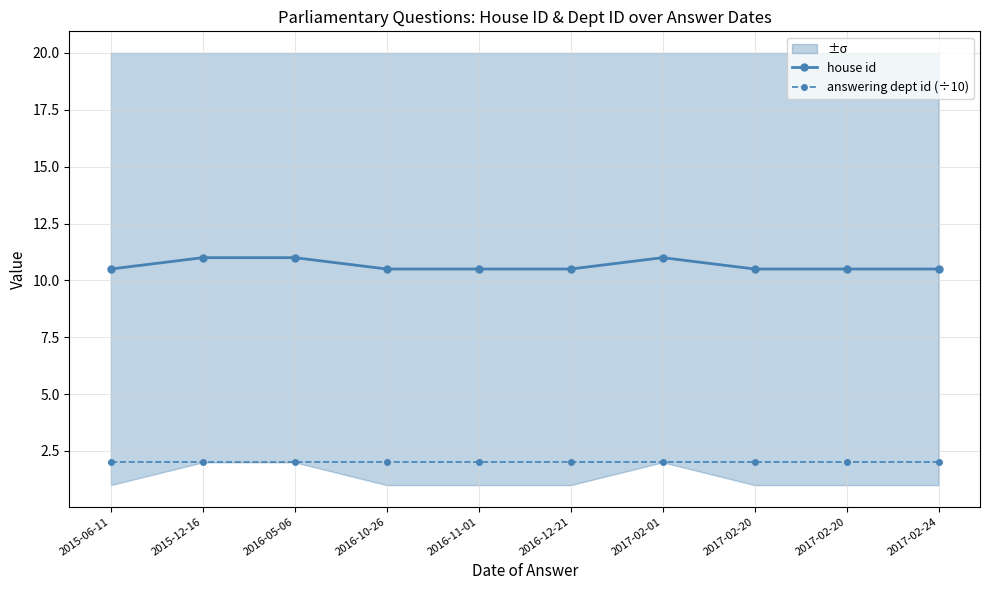

What is the spread (max minus min) of values at 2017-02-20?

8.5